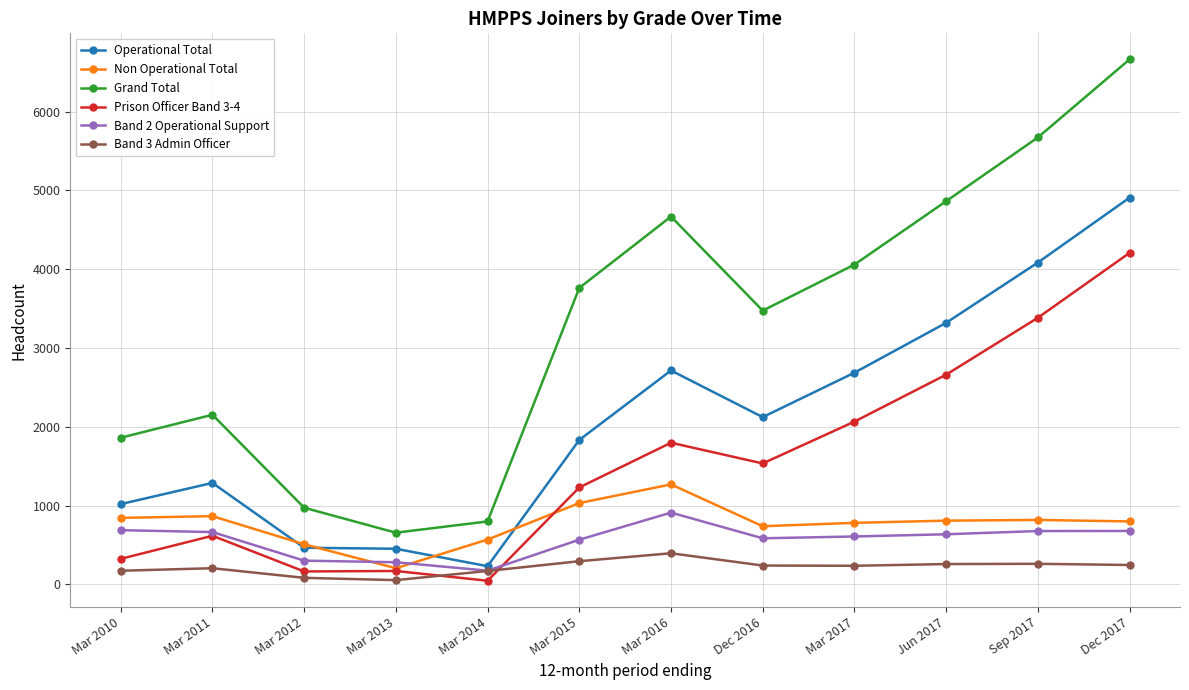

The Band 3 Admin Officer series shows 238 at Dec 2016. True or false?

True